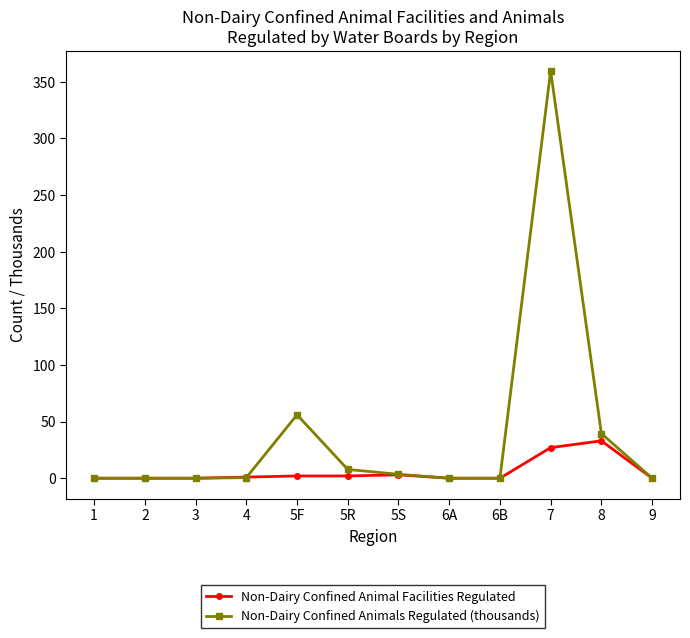

At which label is Non-Dairy Confined Animal Facilities Regulated closest to 16?

7